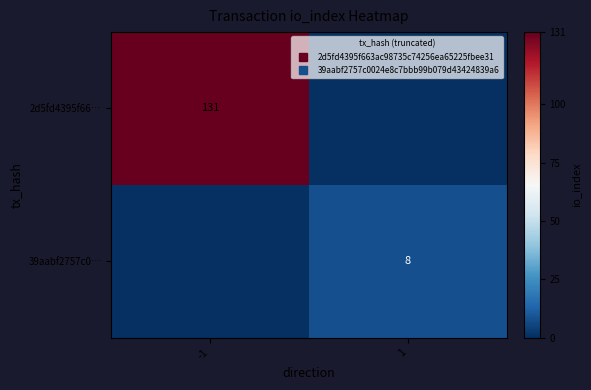

The value of 2d5fd4395f66… at -1 is 131. True or false?

True